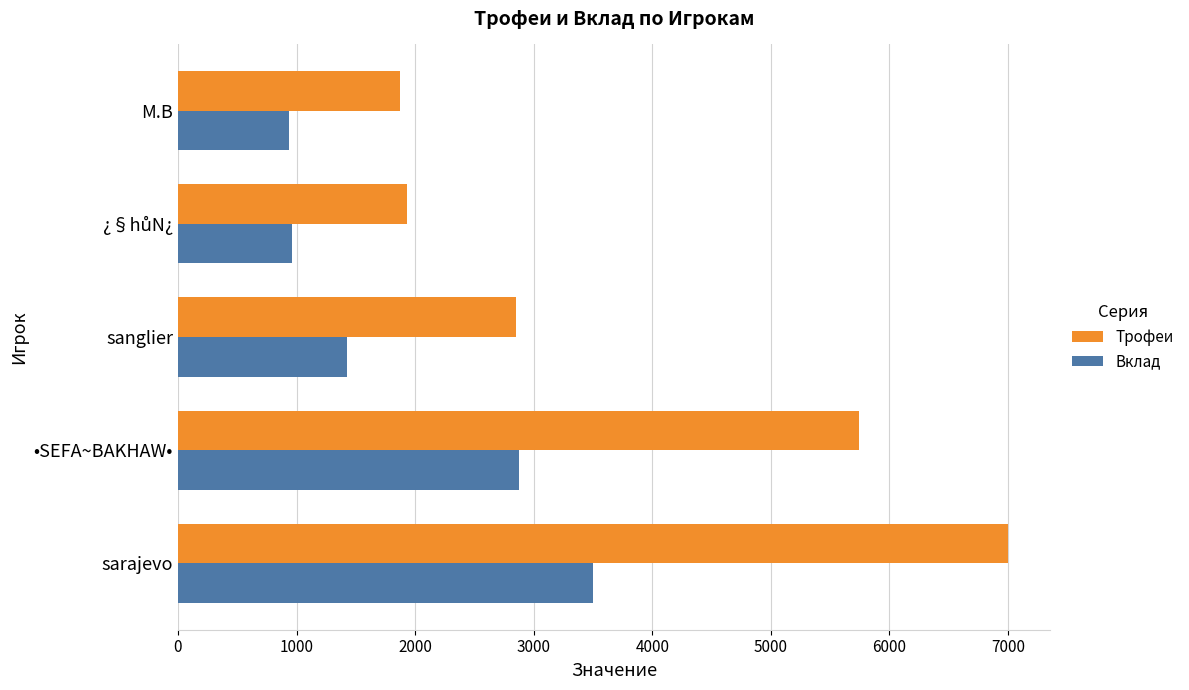

True or false: Вклад has a value of 899 at •SEFA~BAKHAW•.

False